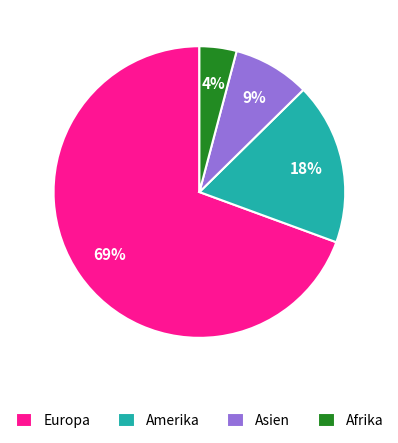

To the nearest percent, what percentage of the pie is Asien?

9%